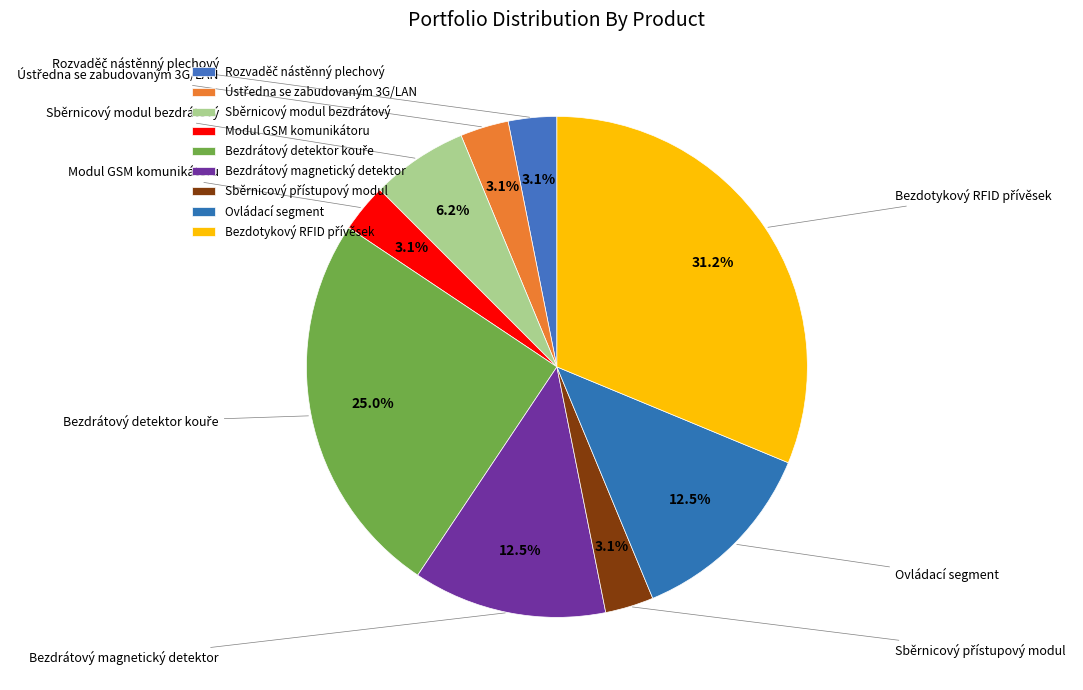

Is there a majority slice in this chart?

No